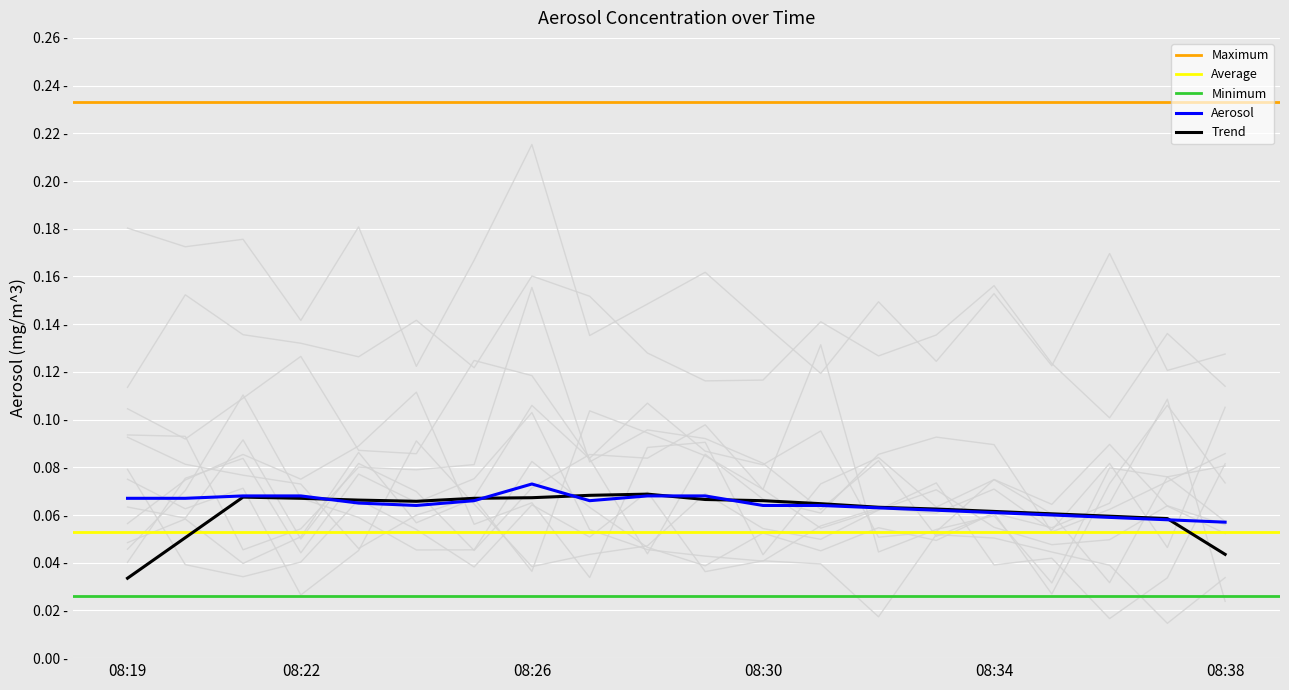

True or false: Maximum and Aerosol cross at least once.

False